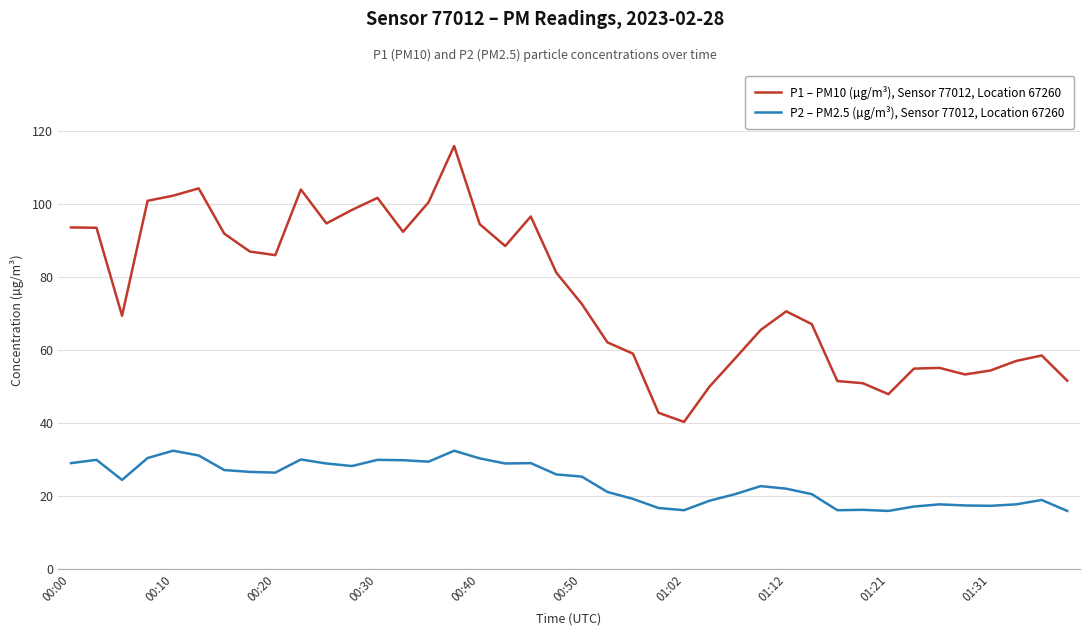

List the series in order of their peak value, highest first.

P1 – PM10 (µg/m³), Sensor 77012, Location 67260, P2 – PM2.5 (µg/m³), Sensor 77012, Location 67260